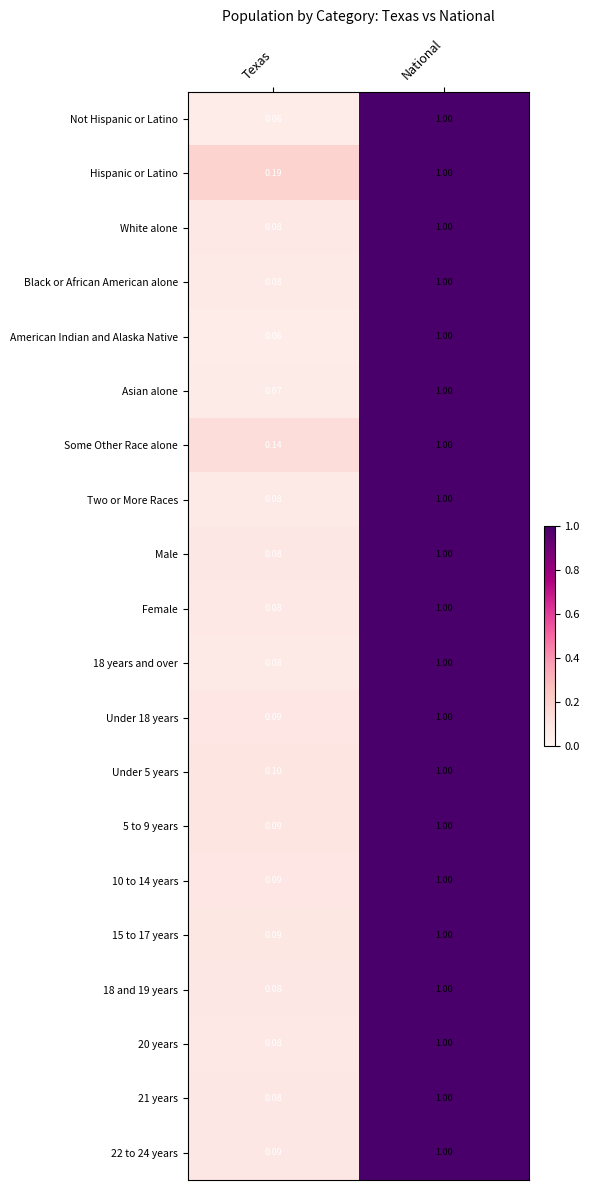

List the labels in order of Female value, smallest first.

Texas, National